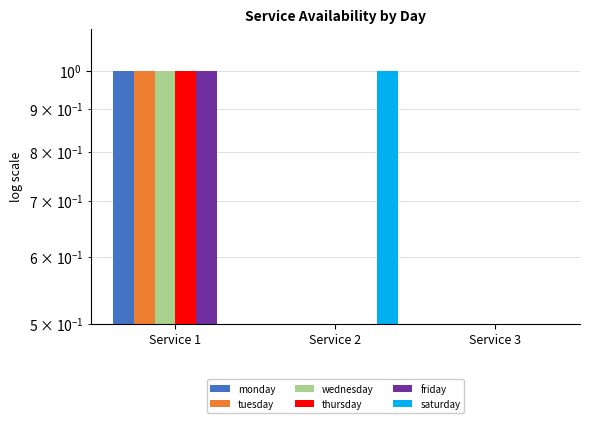

What is the minimum value shown in the chart?

0.1